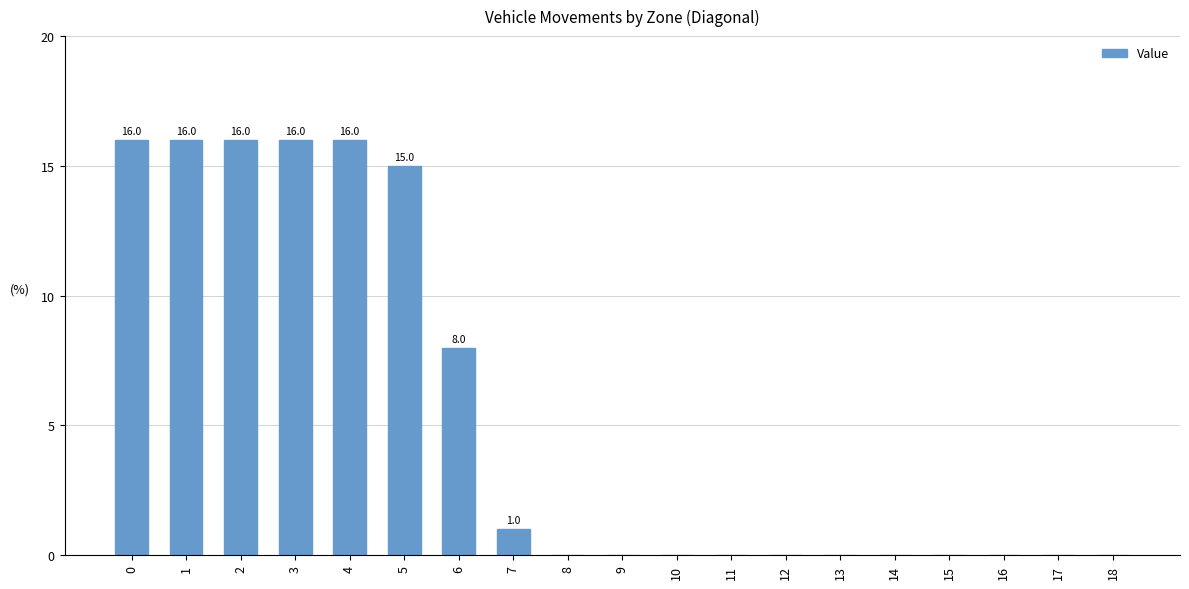

What is the change in value from 0 to 6?

-8